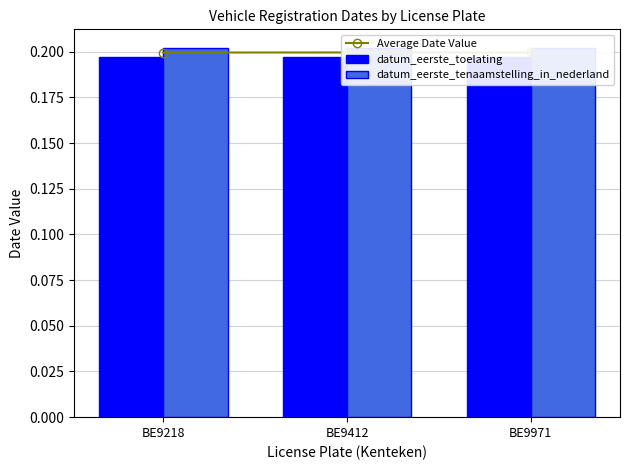

Between BE9218 and BE9412, which series saw the biggest shift?

datum_eerste_tenaamstelling_in_nederland